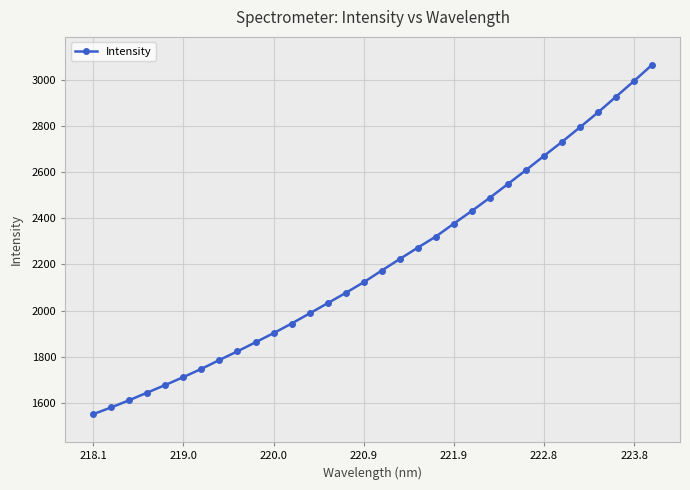

What is the value of the 9th point from the left?

1822.6